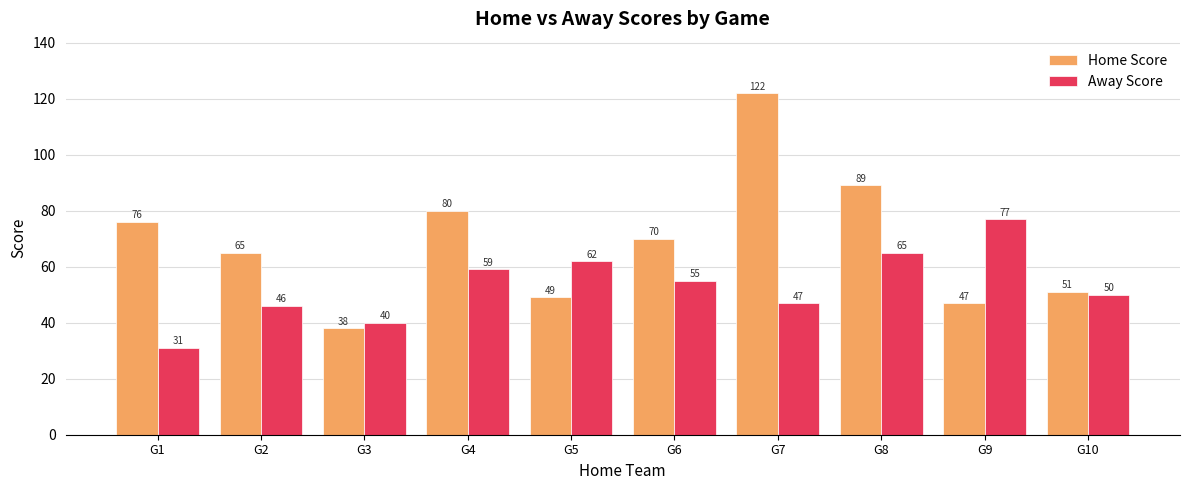

What are all the series names shown in the legend?

Home Score, Away Score